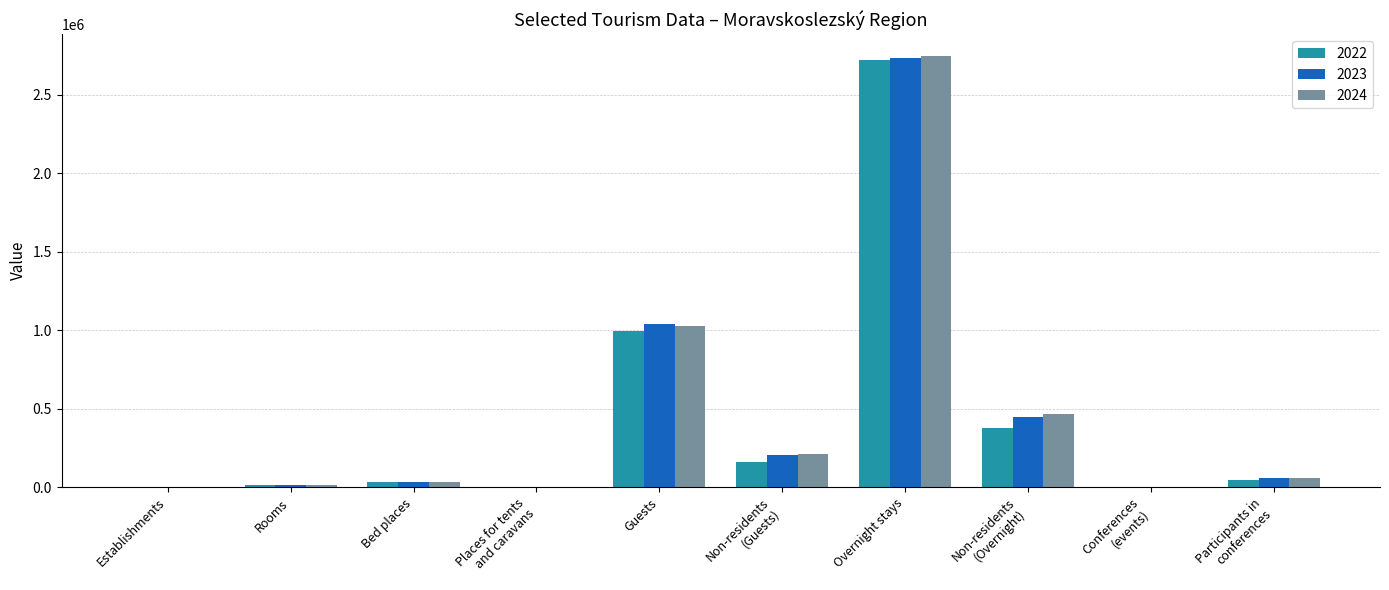

At which label does 2023 reach its peak?

Overnight stays